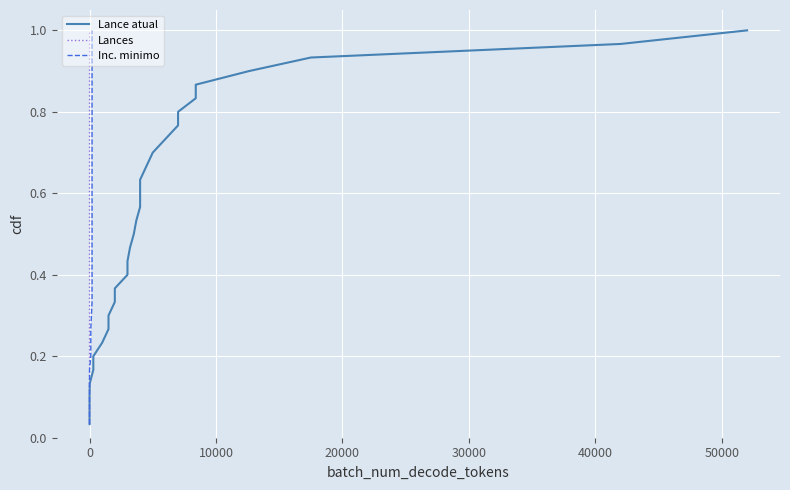

True or false: Lance atual and Inc. minimo intersect in this chart.

False